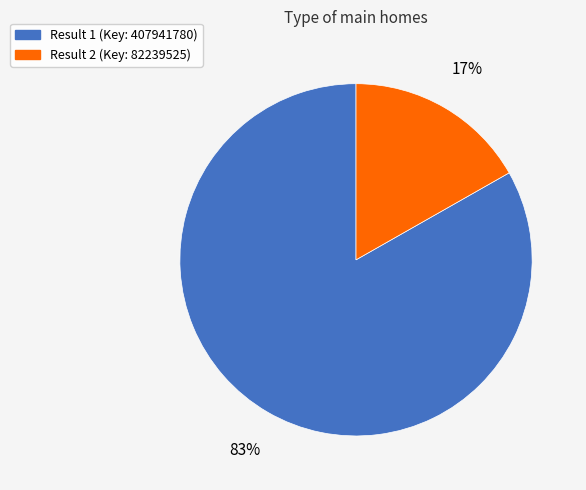

To the nearest percent, what is the difference between the largest and smallest slice percentages?

66%